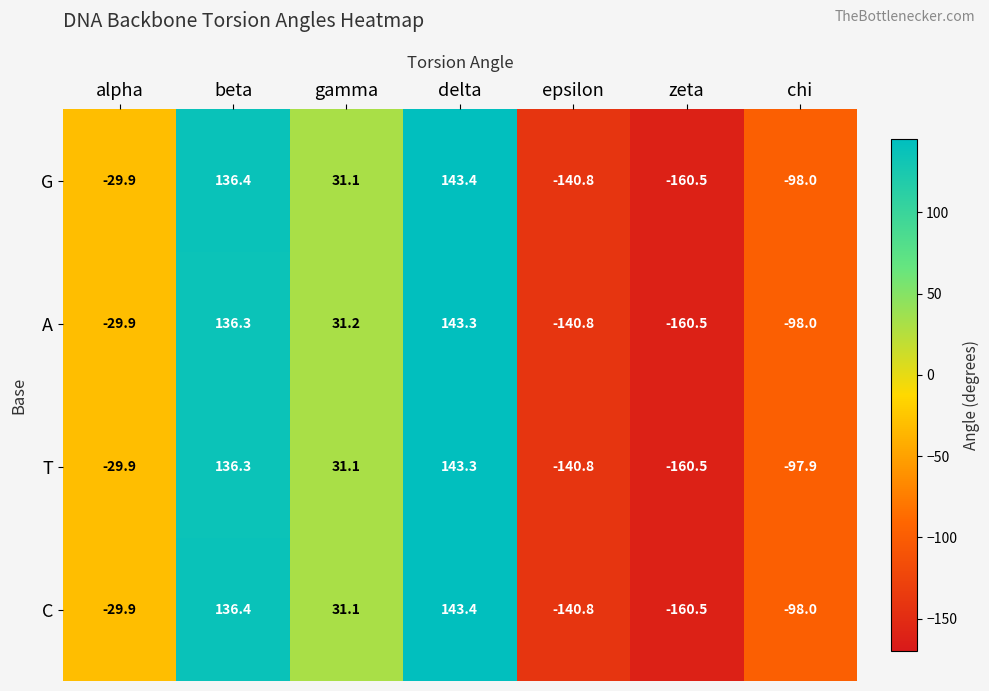

The value of A at gamma is 31.2. True or false?

True